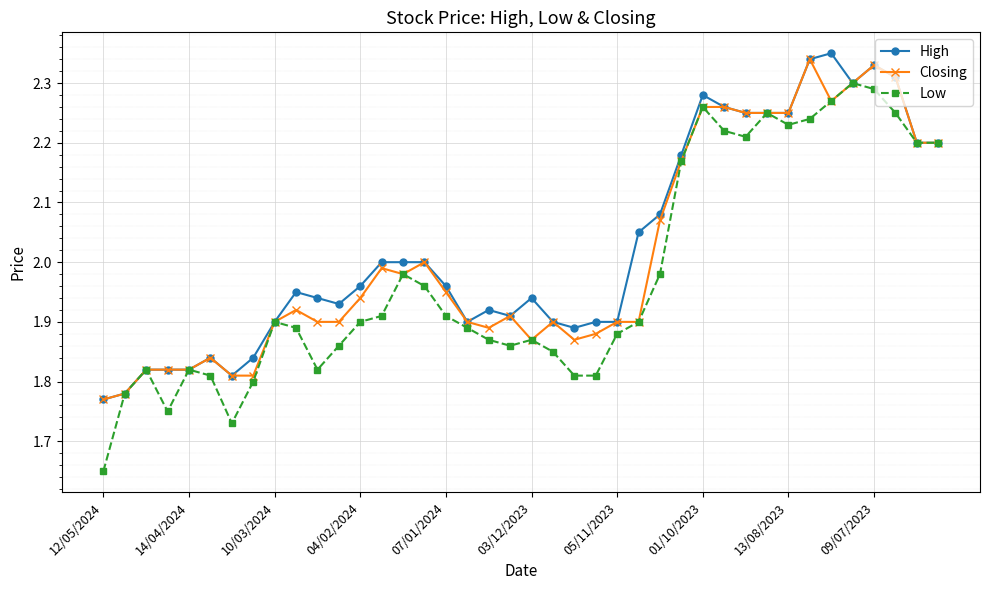

Which series has the largest range (max minus min)?

Low